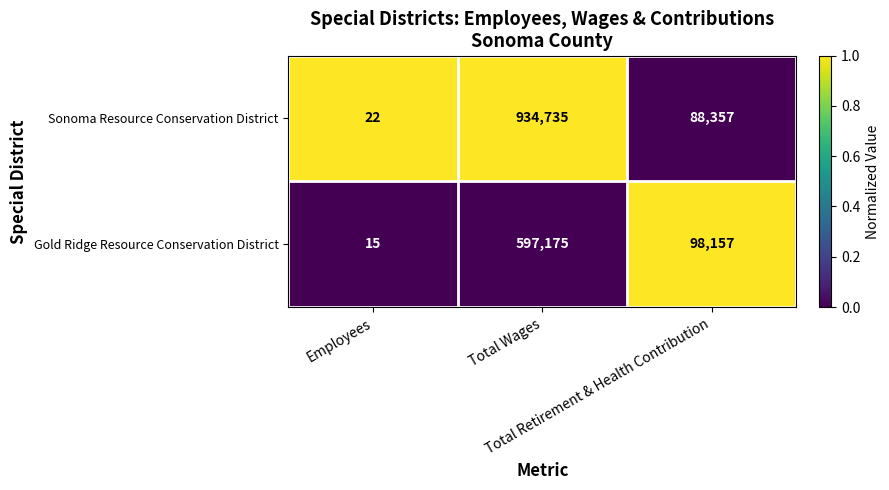

What is the minimum value shown in the chart?

15